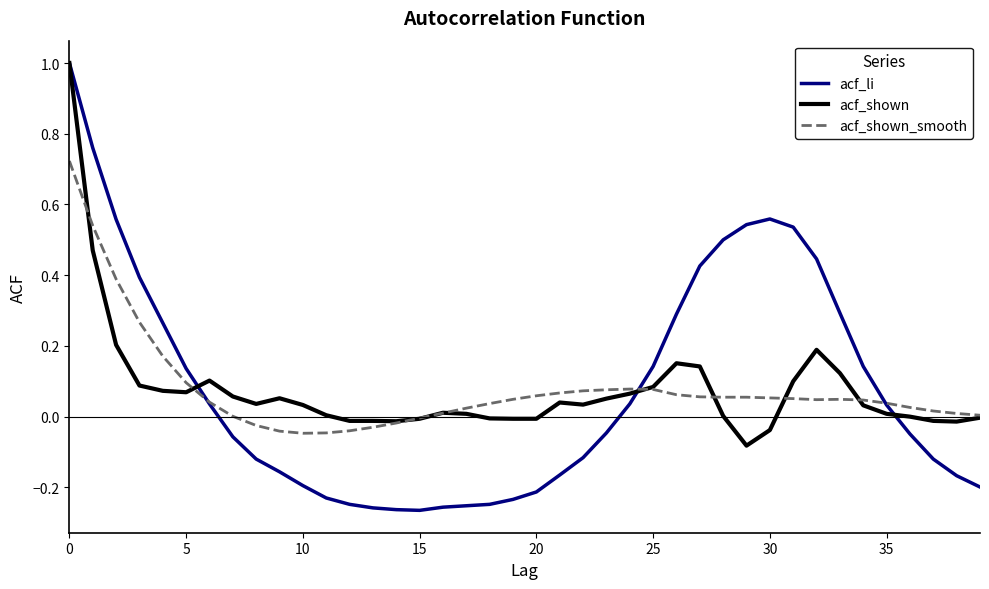

What is the greatest value displayed?

1.0